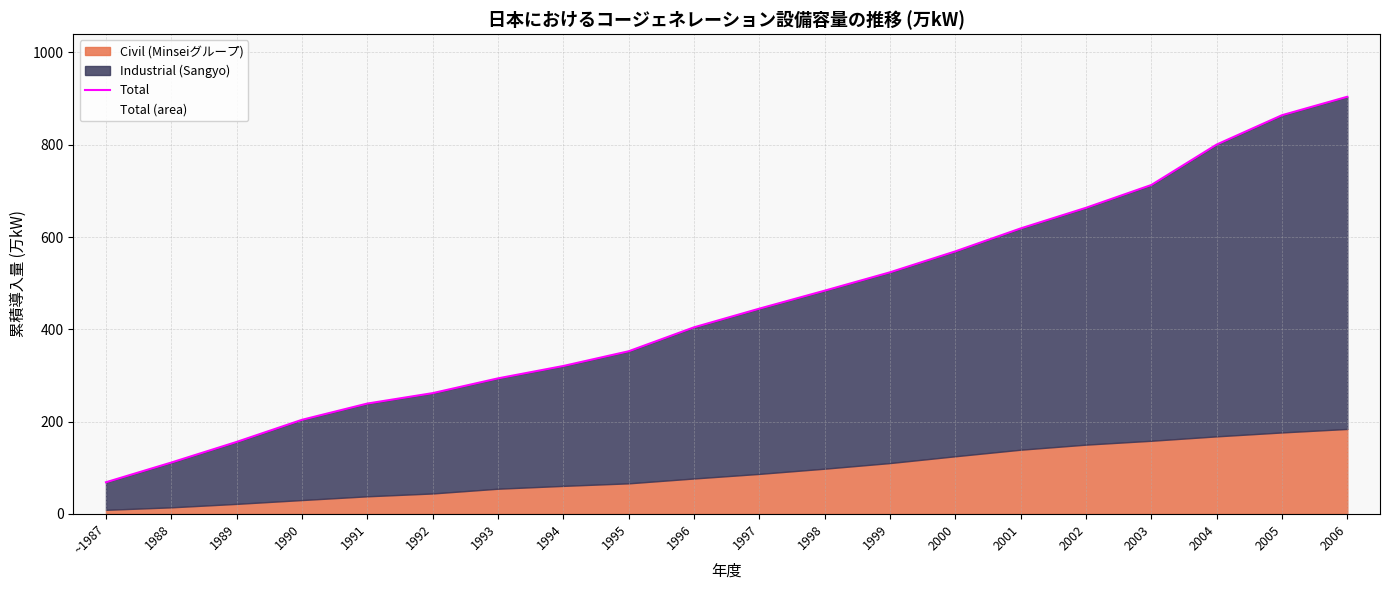

List the labels in order of value, smallest first.

~1987, 1988, 1989, 1990, 1991, 1992, 1993, 1994, 1995, 1996, 1997, 1998, 1999, 2000, 2001, 2002, 2003, 2004, 2005, 2006